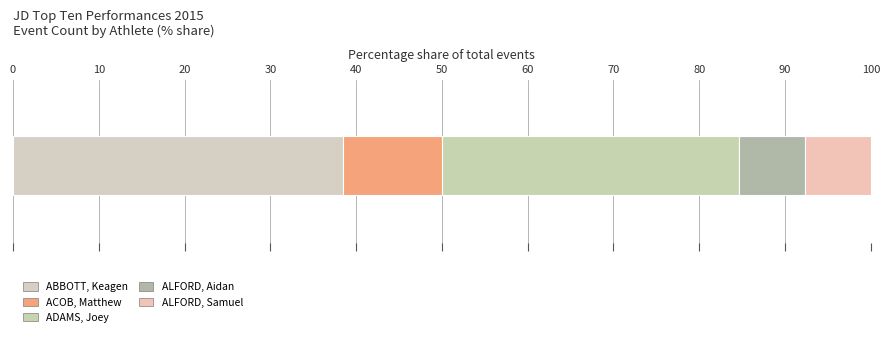

Count the number of categories in the chart.

1